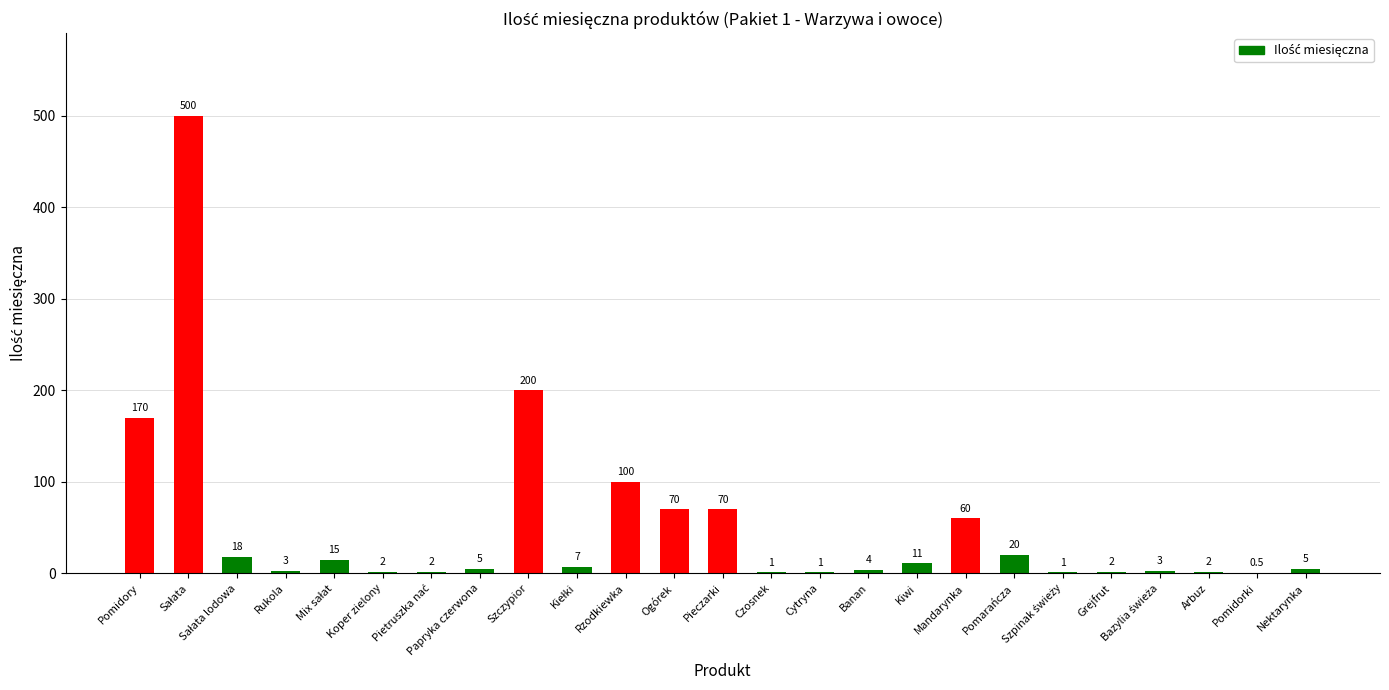

What is the ratio of the value at Grejfrut to the value at Banan?

0.5